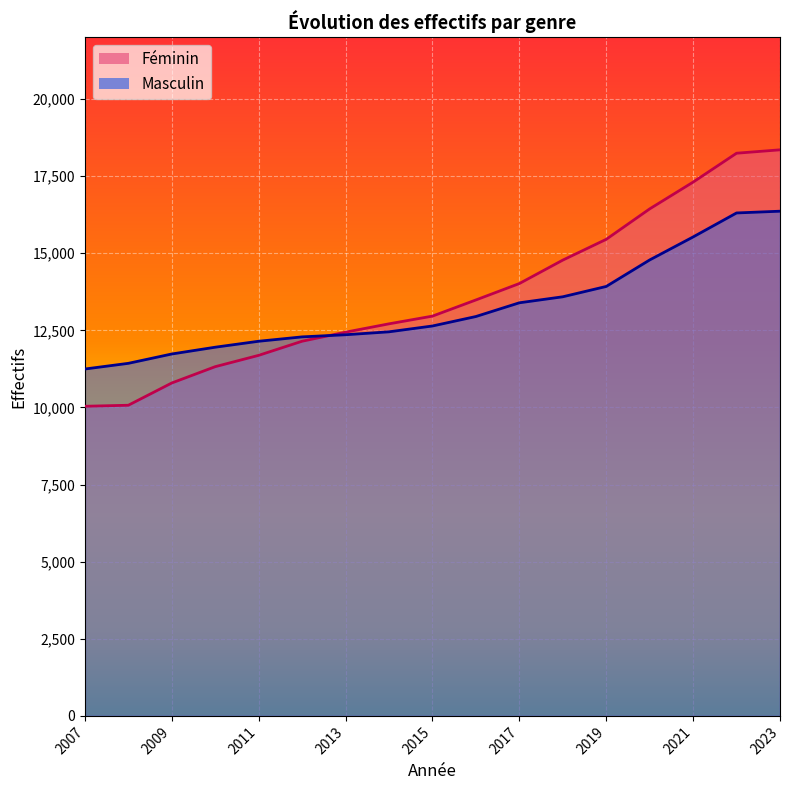

How many series are shown in this chart?

2